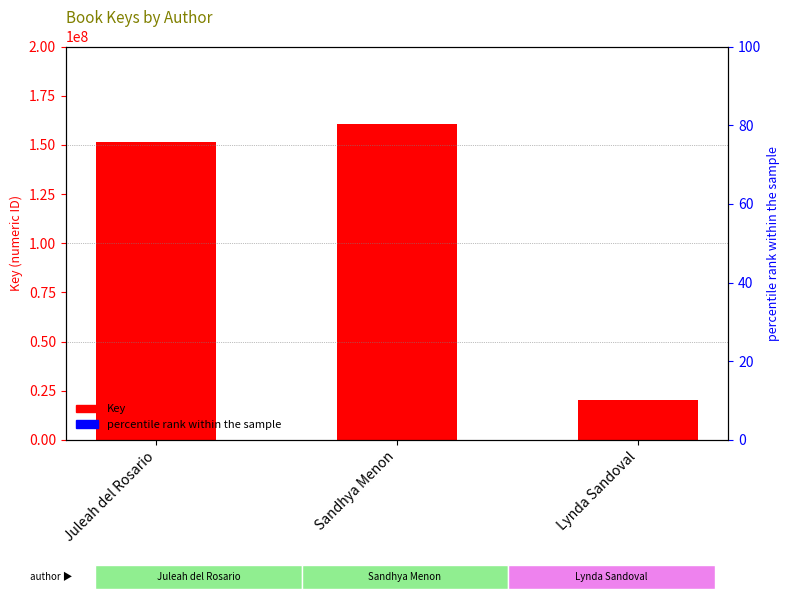

What is the label of the 3rd bar from the left?

Lynda Sandoval